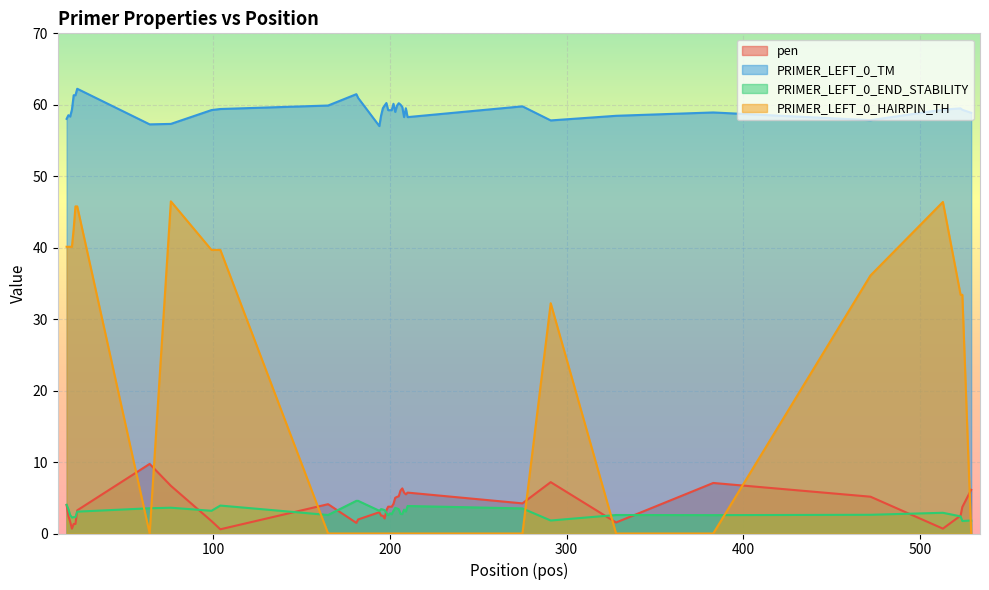

What is the value of the PRIMER_LEFT_0_TM point at the 8th from the left?

57.3